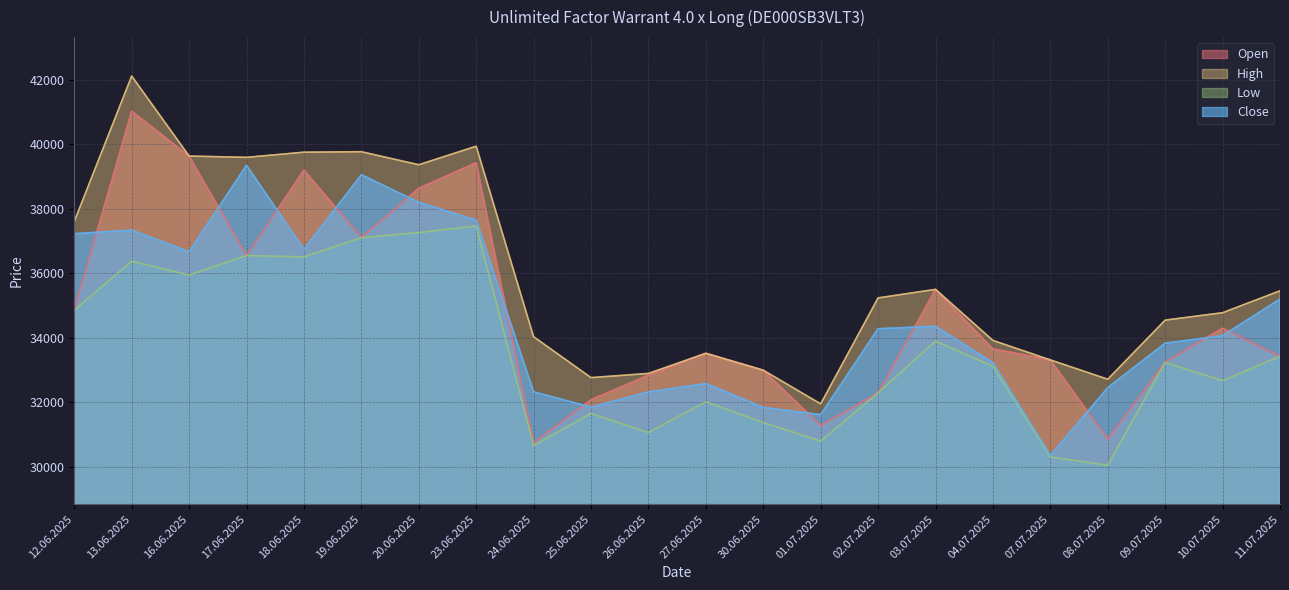

Does the chart display data point markers on the line(s)?

No